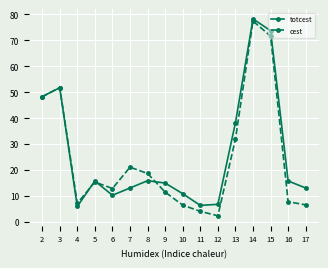

At which category is the sum across all series the highest?

14